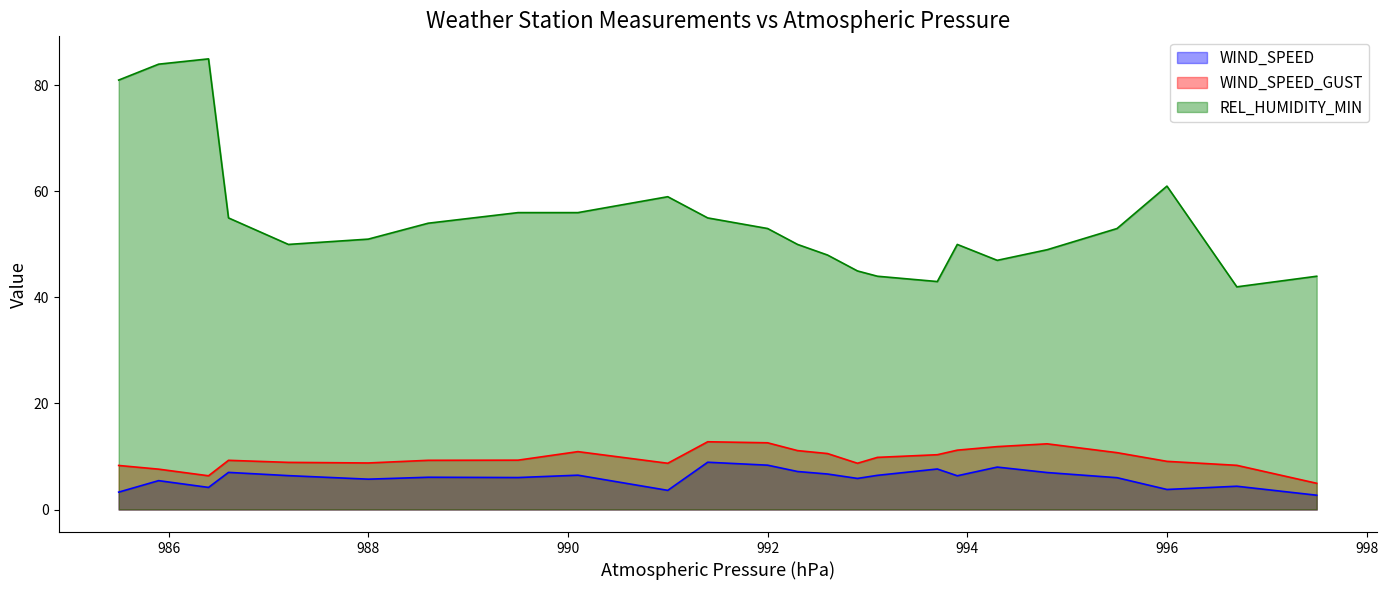

What is the value of the WIND_SPEED_GUST point at the 2nd from the left?

7.6